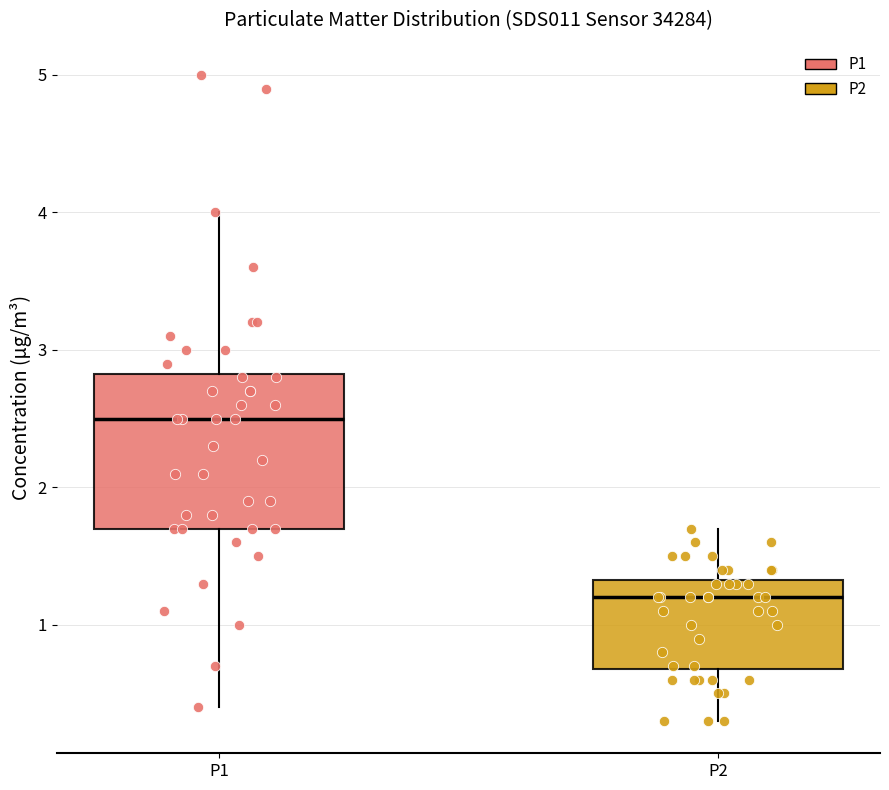

Where does the lower whisker of the box for P1 end on the y-axis? The values are not printed on the chart, so give them approximately, as read against the axis.

0.4